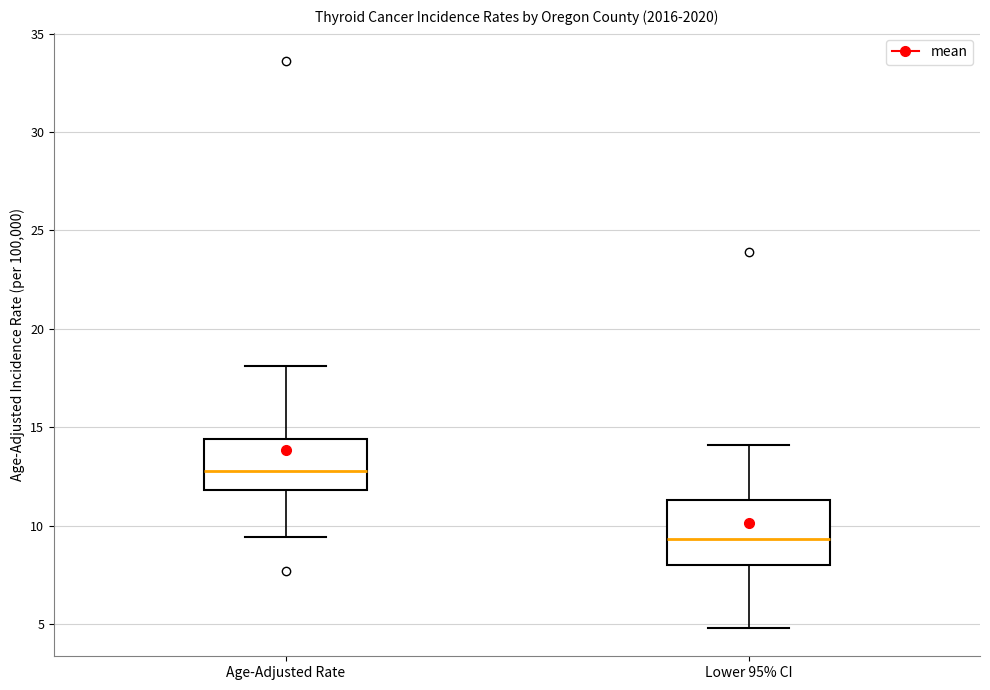

Reading left to right, read every box against the y-axis: the position of its median line, the range the box covers, and the ends of its whiskers. The values are not printed on the chart, so give them approximately, as read against the axis.

Age-Adjusted Rate: median 13.0, box 12.0 to 14.5, whiskers 9.5 to 18.0
Lower 95% CI: median 9.5, box 8.0 to 11.5, whiskers 5.0 to 14.0